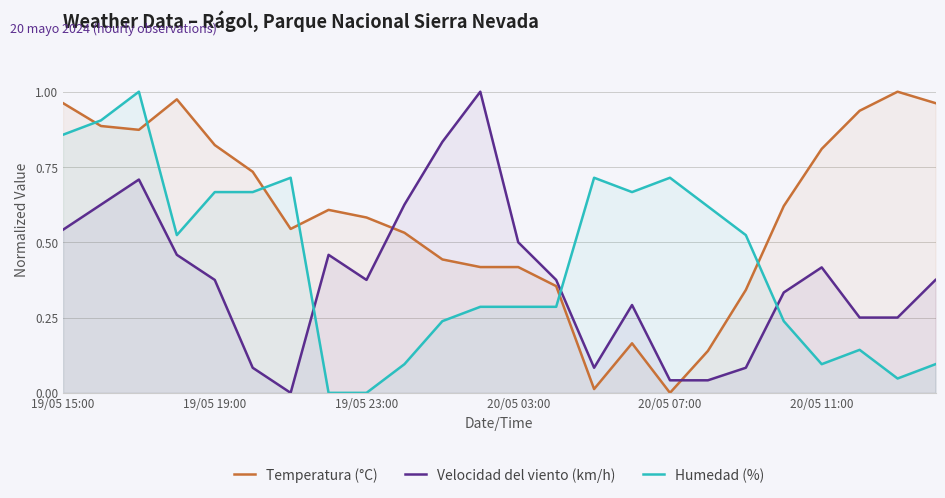

List the series in order of their peak value, highest first.

Velocidad del viento (km/h), Humedad (%), Temperatura (°C)